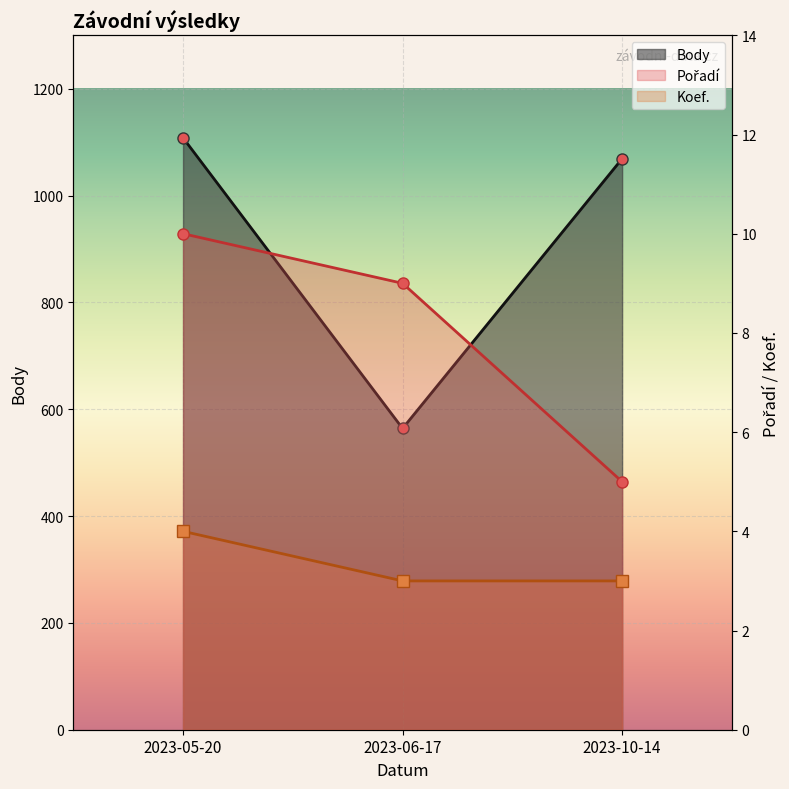

List the labels in order of Body value, largest first.

2023-05-20, 2023-10-14, 2023-06-17